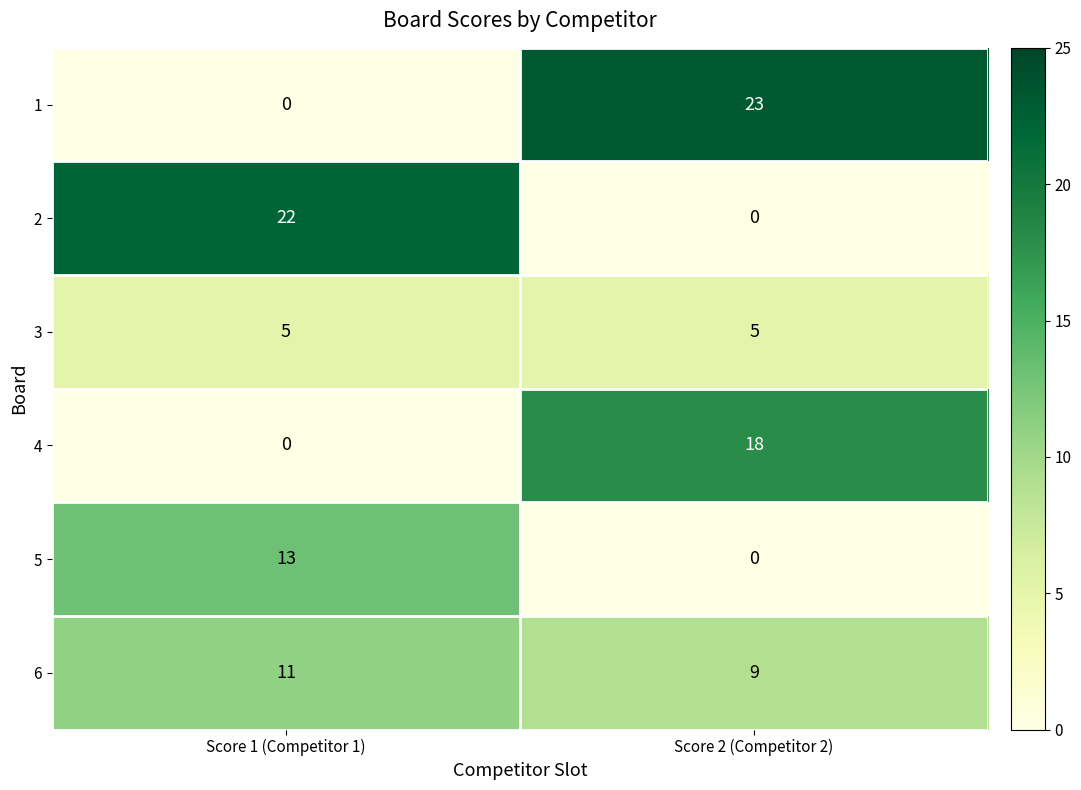

True or false: 6 has a value of 13 at Score 2 (Competitor 2).

False